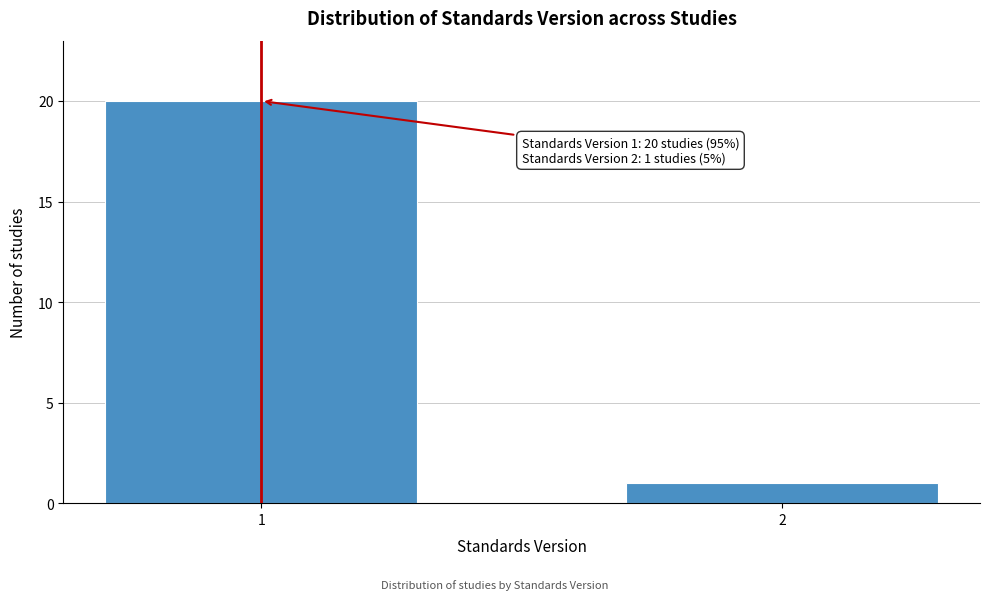

Reading left to right, extract all data points from this chart.

1=20	2=1